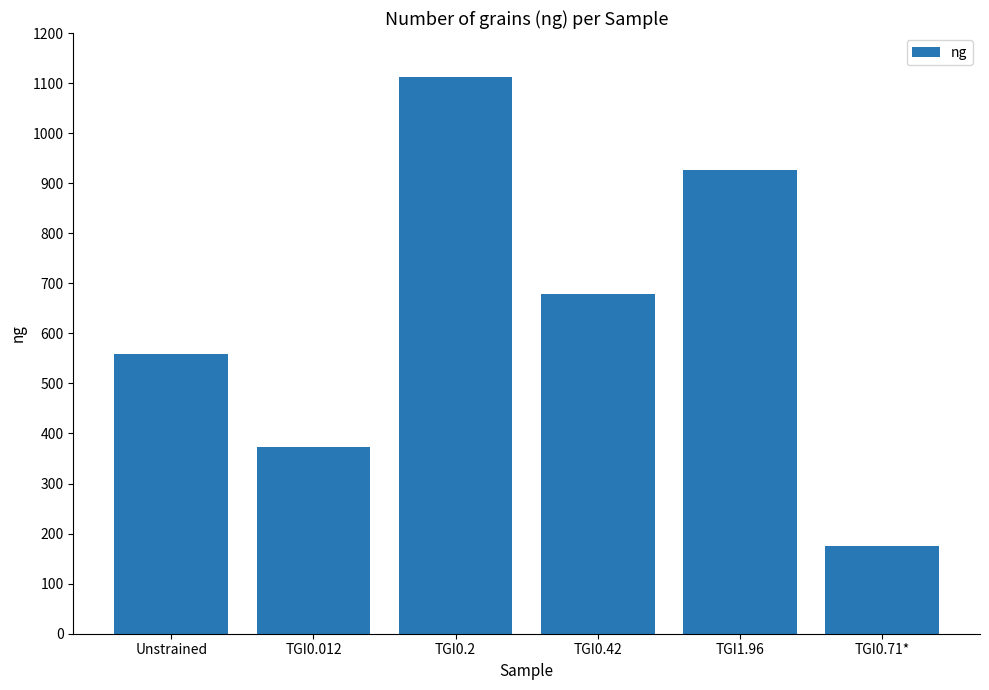

What is the difference between the values at TGI0.42 and TGI0.2?

433